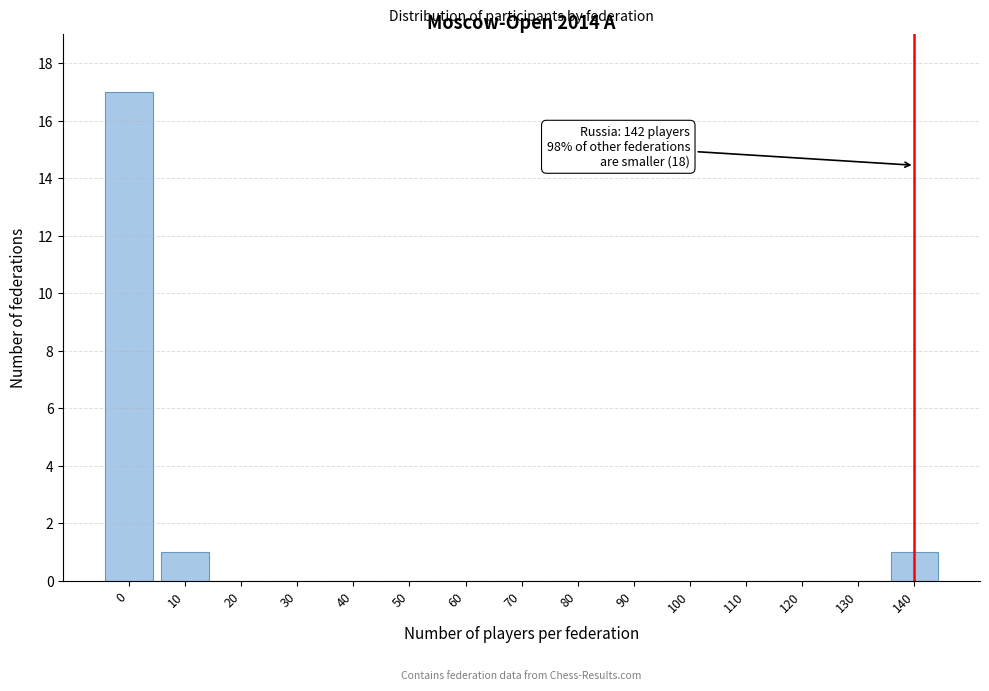

Reading left to right, extract all data points from this chart.

0=17	10=1	20=0	30=0	40=0	50=0	60=0	70=0	80=0	90=0	100=0	110=0	120=0	130=0	140=1